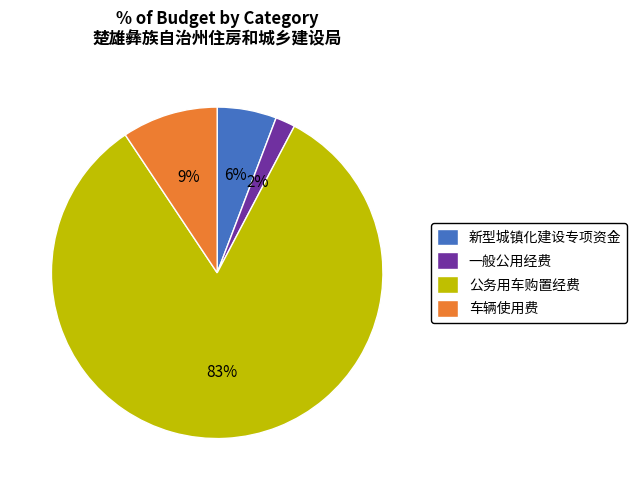

Approximately how many times larger is the value at 一般公用经费 compared to 新型城镇化建设专项资金?

0.3